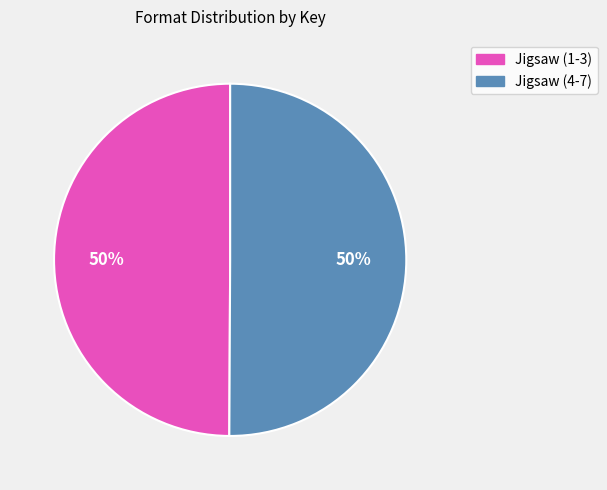

To the nearest percent, what is the average slice percentage?

50%